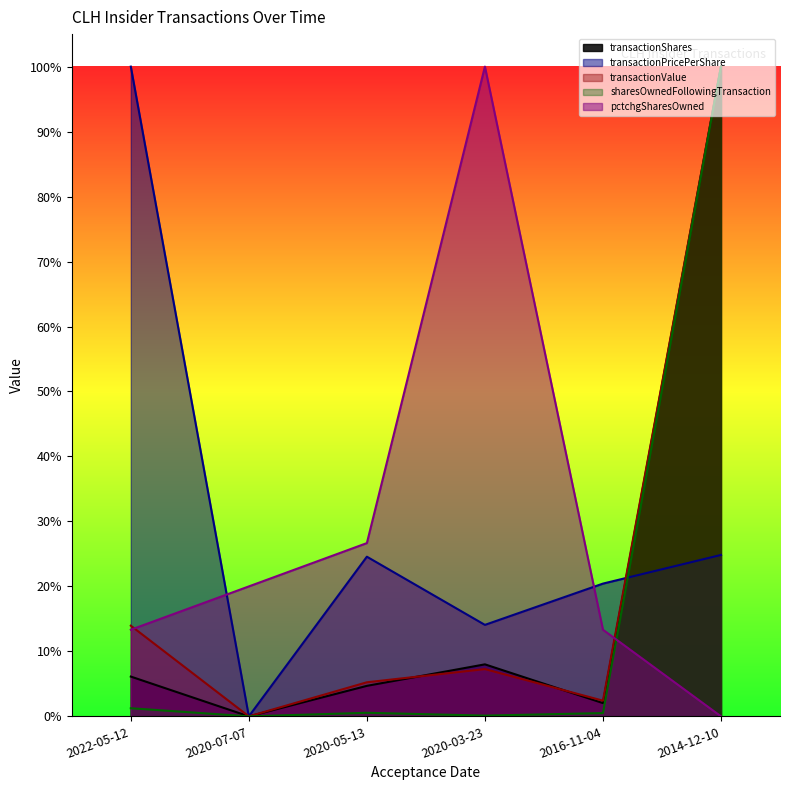

Reading right to left, extract all data points from this chart.

transactionShares: 1.0	0.0	0.1	0.0	0.0	0.1
transactionPricePerShare: 0.2	0.2	0.1	0.2	0.0	1.0
transactionValue: 1.0	0.0	0.1	0.1	0.0	0.1
sharesOwnedFollowingTransaction: 1.0	0.0	0.0	0.0	0.0	0.0
pctchgSharesOwned: 0.0	0.1	1.0	0.3	0.2	0.1